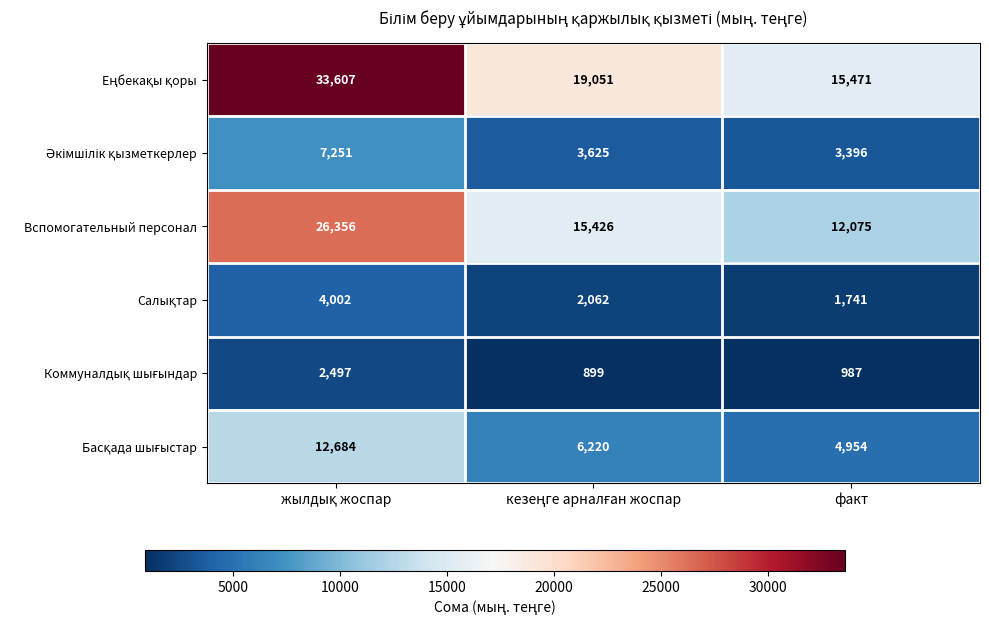

What is the minimum value shown in the chart?

899